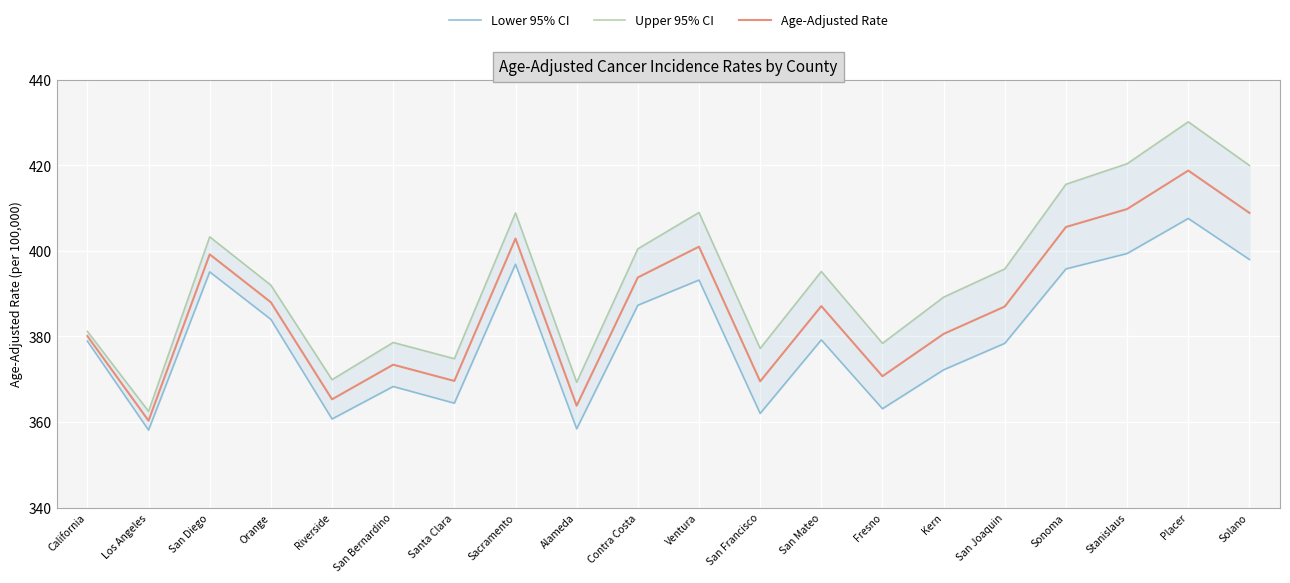

Which category has the highest value in the Age-Adjusted Rate series?

Placer